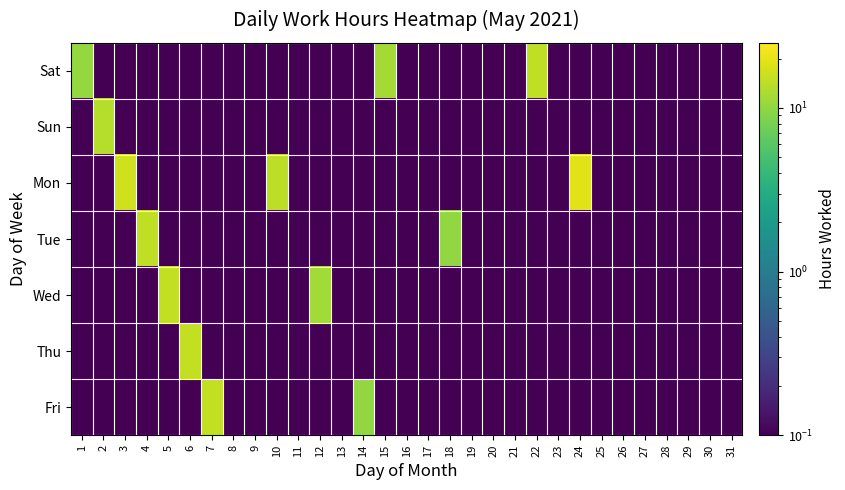

What is the smallest value displayed?

0.1